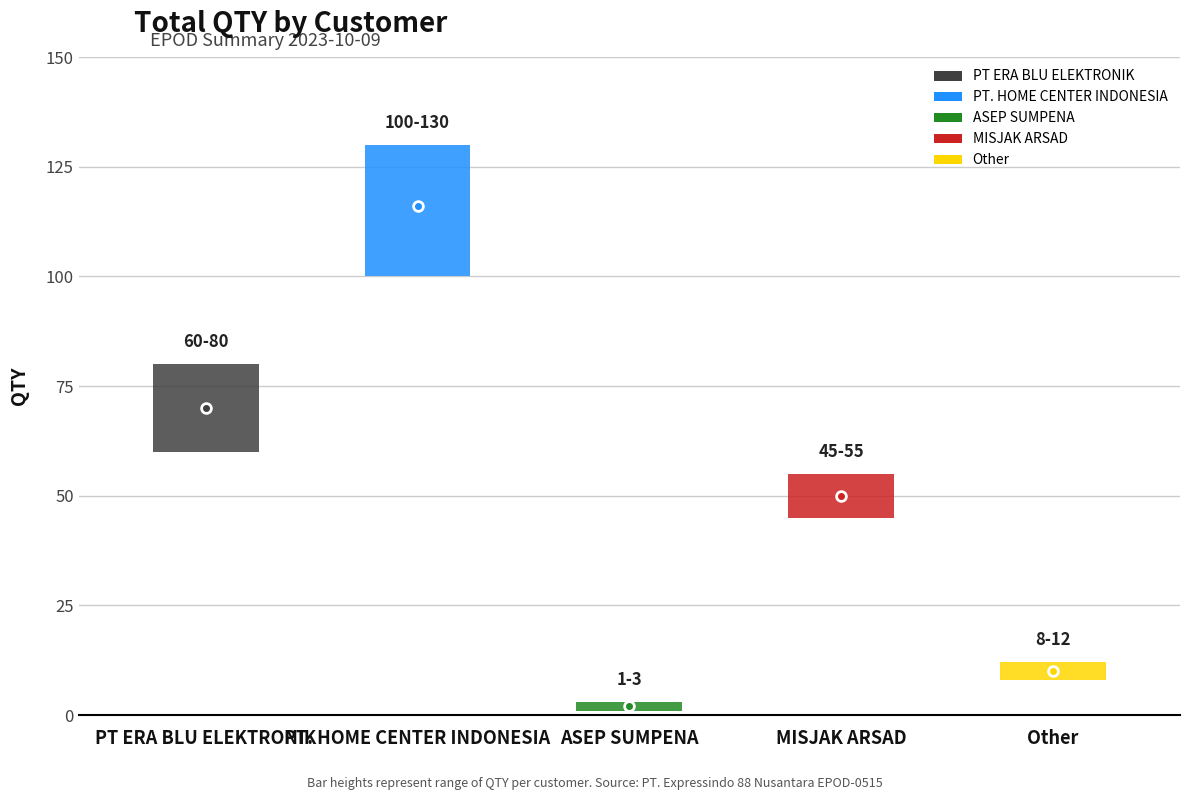

How many data points does each series have?

5